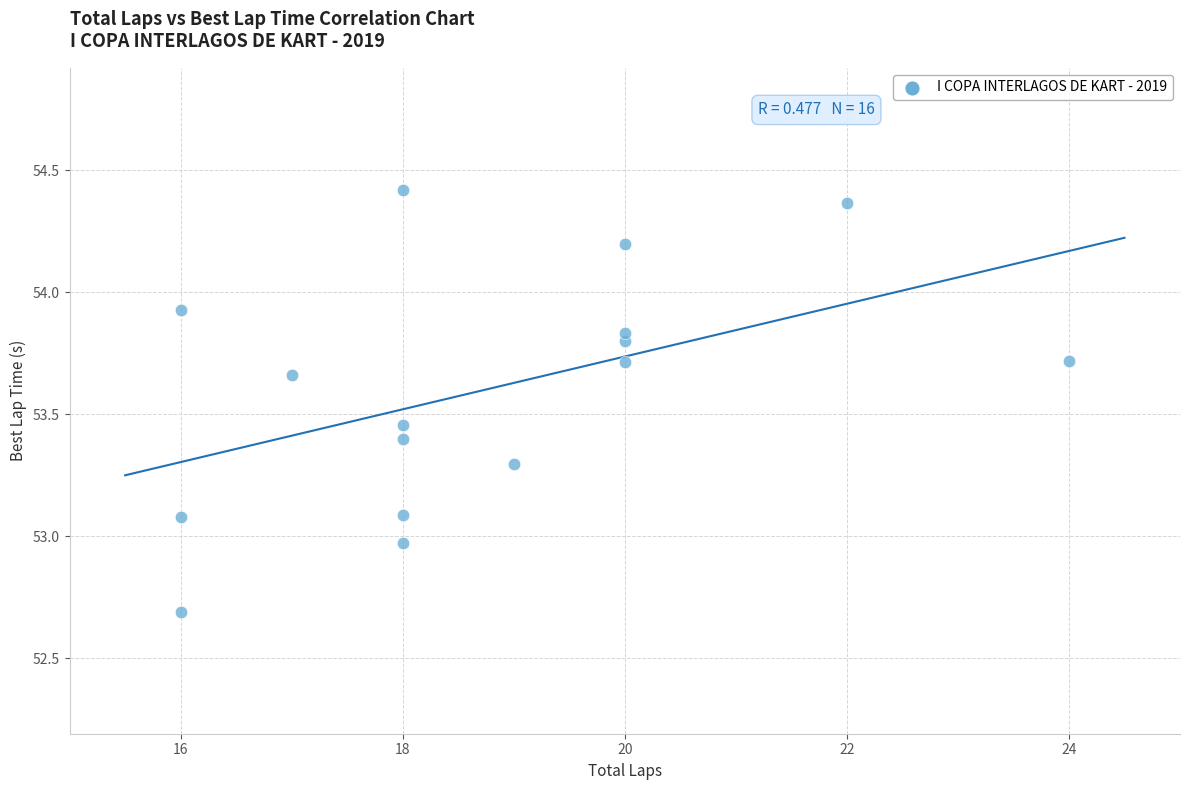

What is the range of X values (max minus min)?

8.0